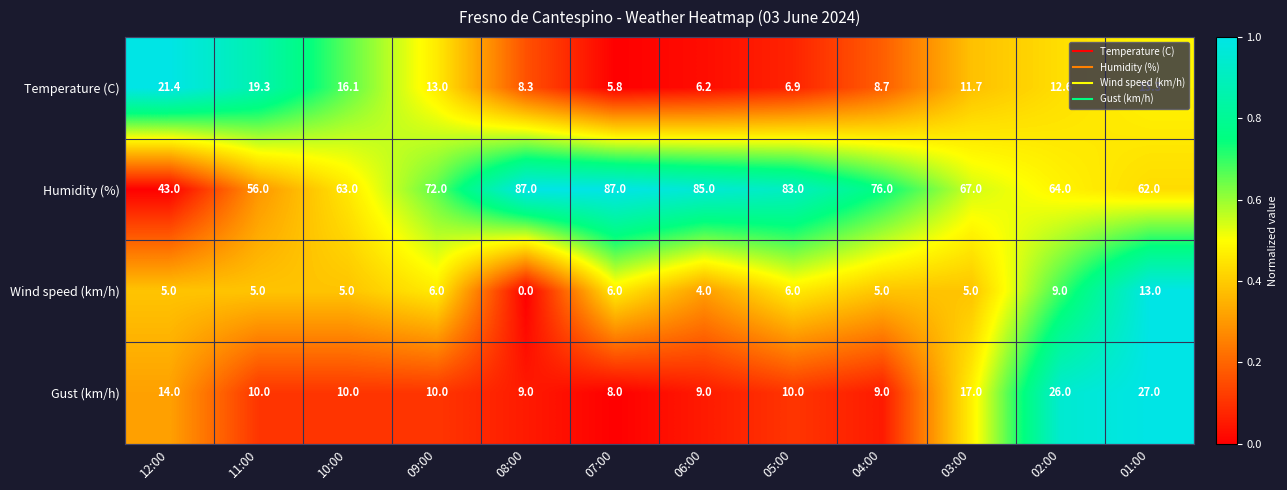

At 01:00, list the series in order from smallest to largest.

Wind speed (km/h), Temperature (C), Gust (km/h), Humidity (%)